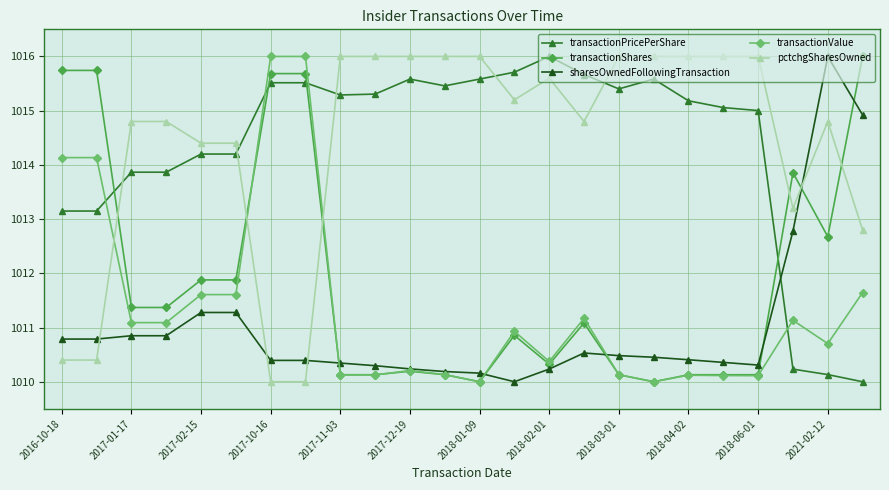

At how many categories does at least one series exceed 1014?

23